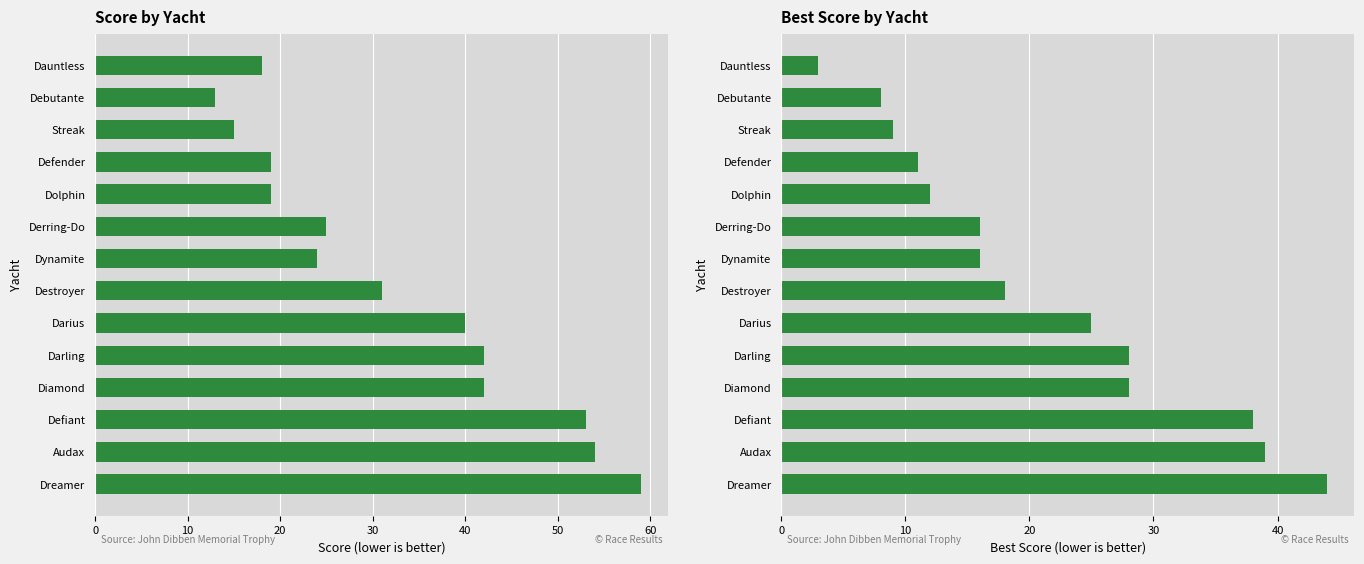

What is the maximum value for Best?

44